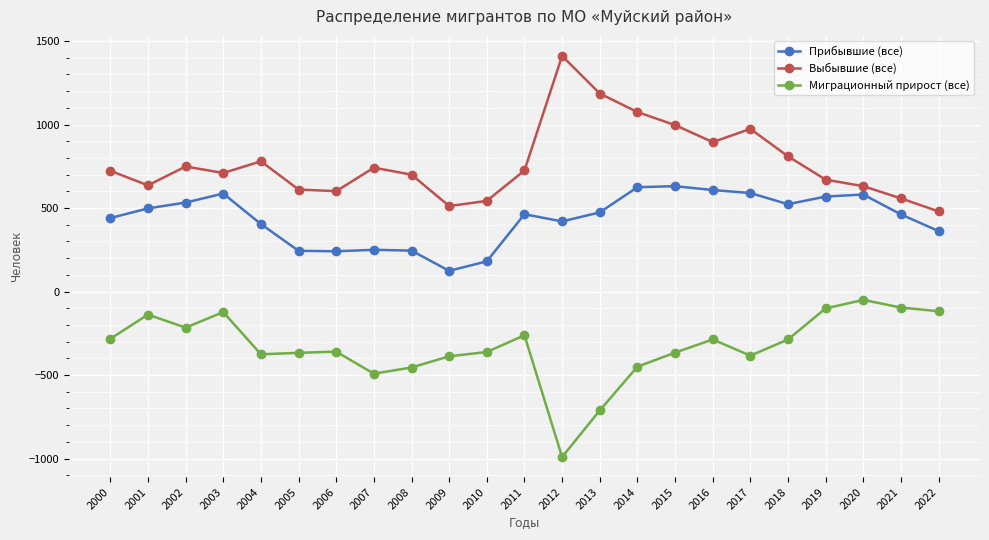

What is the difference between the Прибывшие (все) values at 2010 and 2005?

63